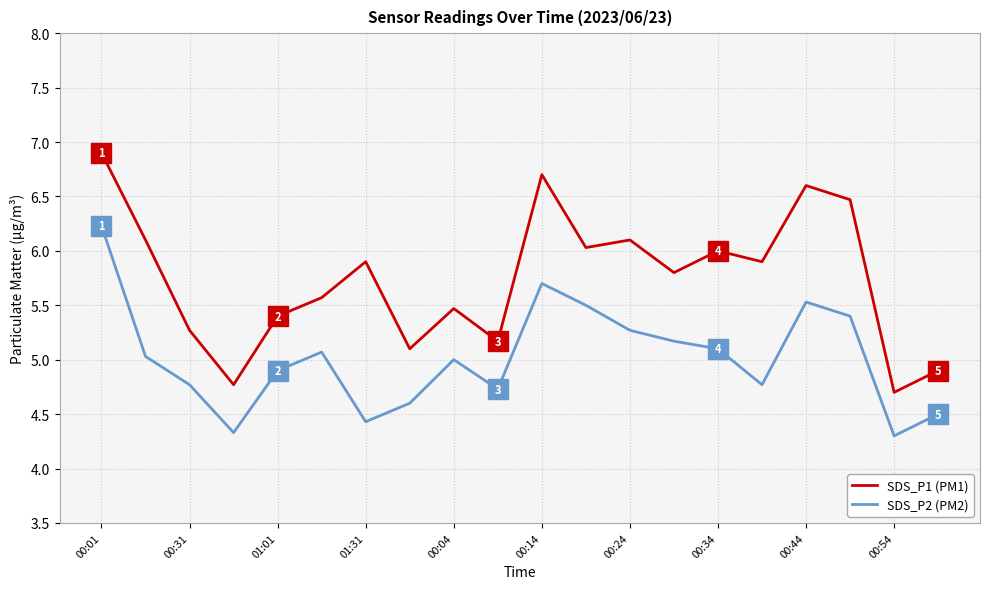

True or false: SDS_P1 (PM1) and SDS_P2 (PM2) cross at least once.

False